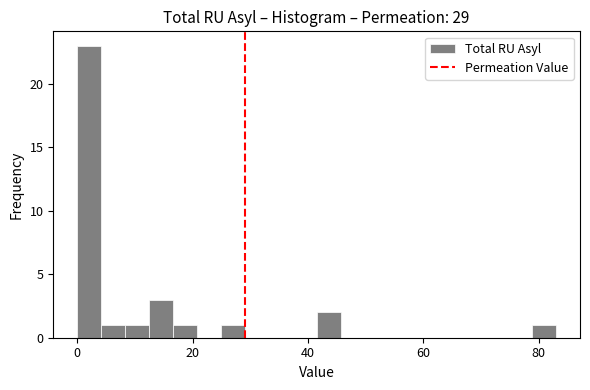

Read against the x-axis, roughly where is the centre of the tallest bar?

2